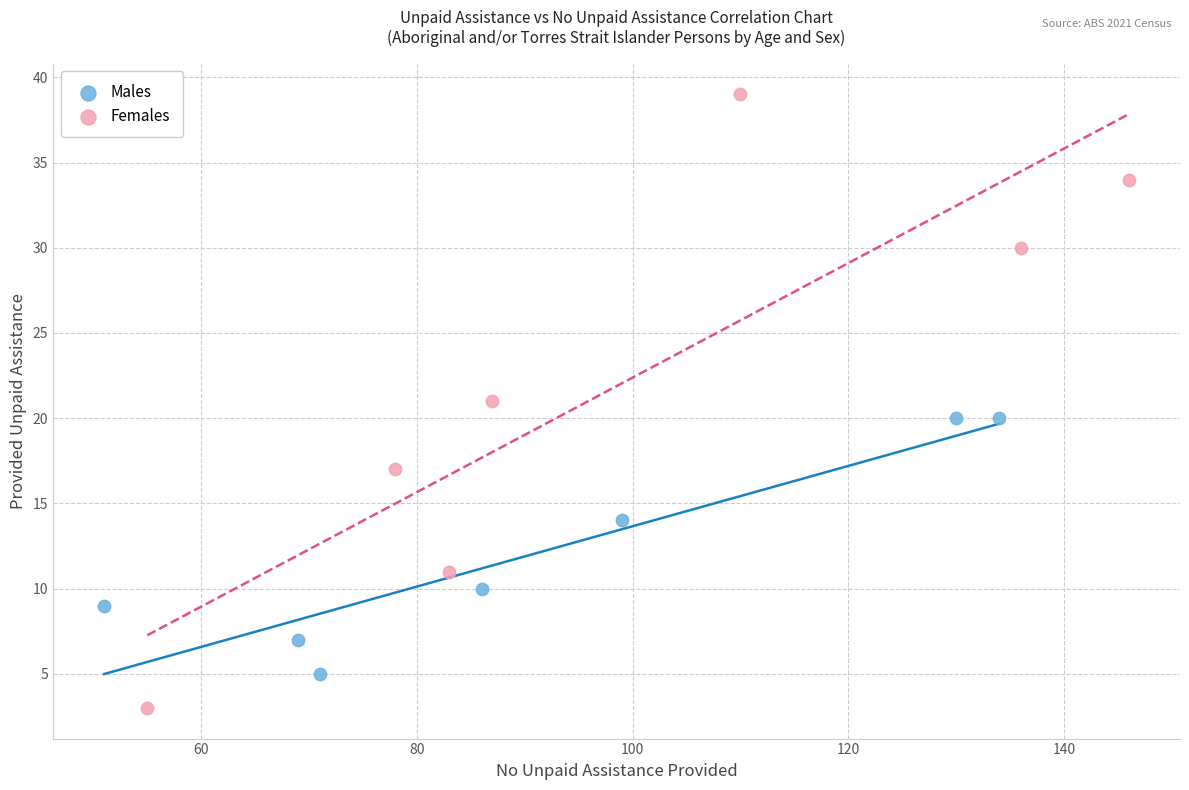

Which series has the widest spread of Y values?

Females